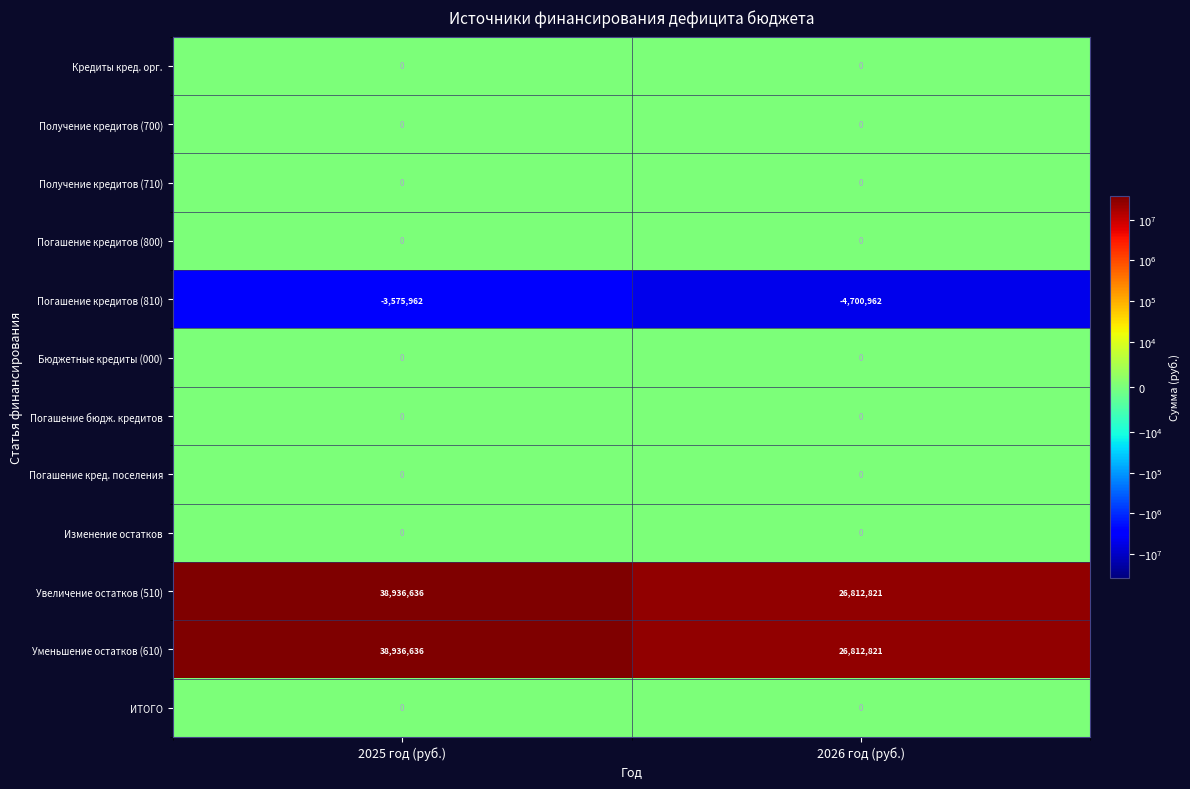

What is the difference between the Погашение кредитов (810) values at 2025 год (руб.) and 2026 год (руб.)?

1125000